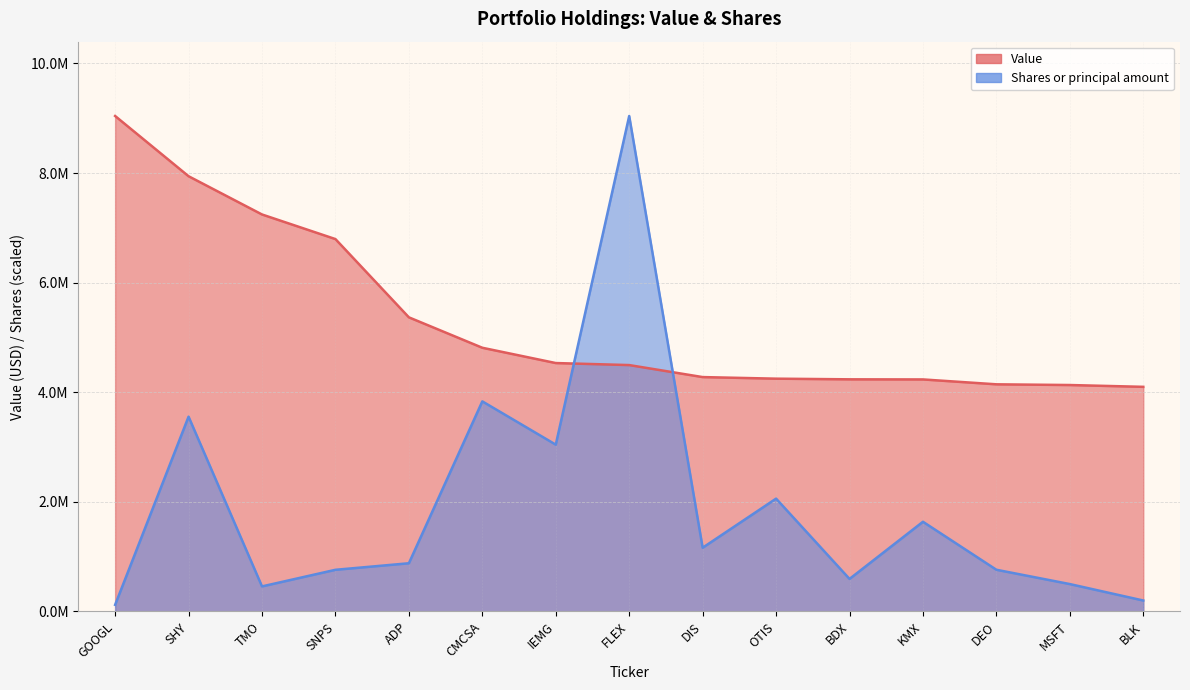

What is the sum of all Shares or principal amount values?

28607494.2